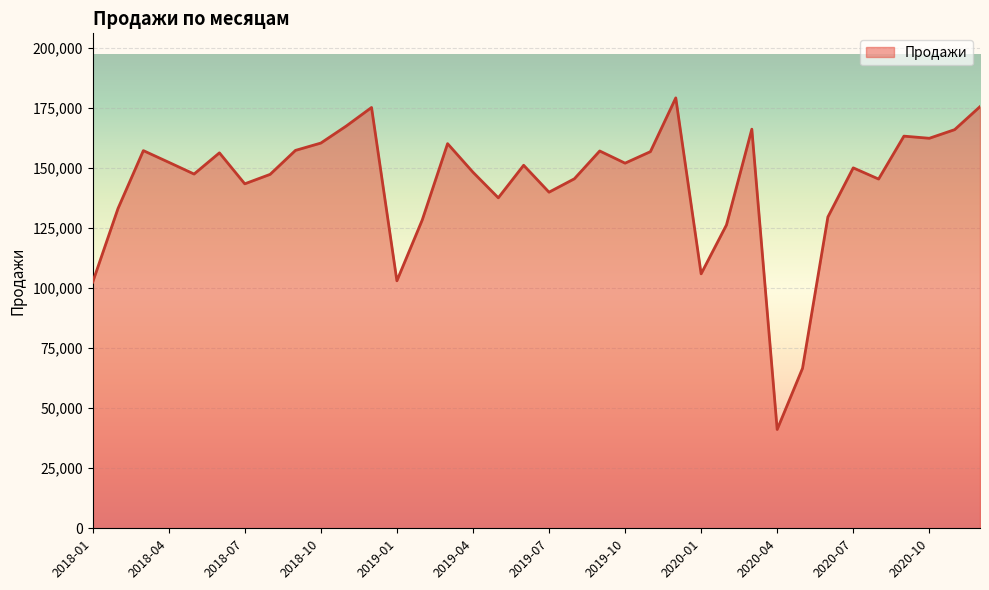

What is the difference between the maximum and minimum values?

138083